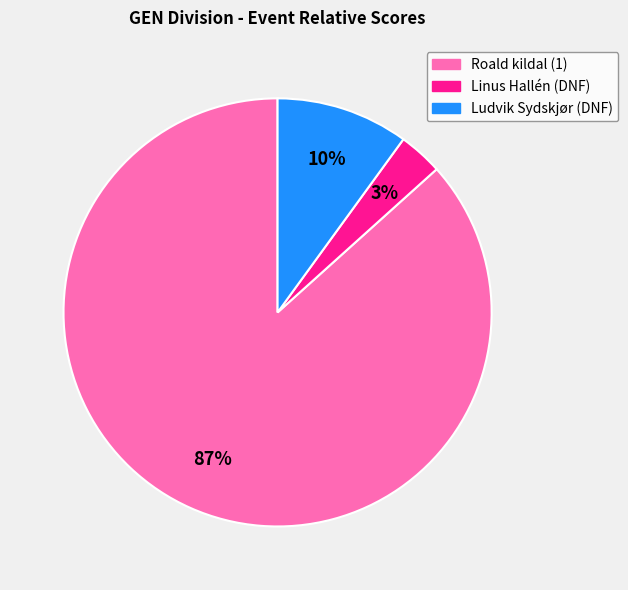

Is there a majority slice in this chart?

Yes